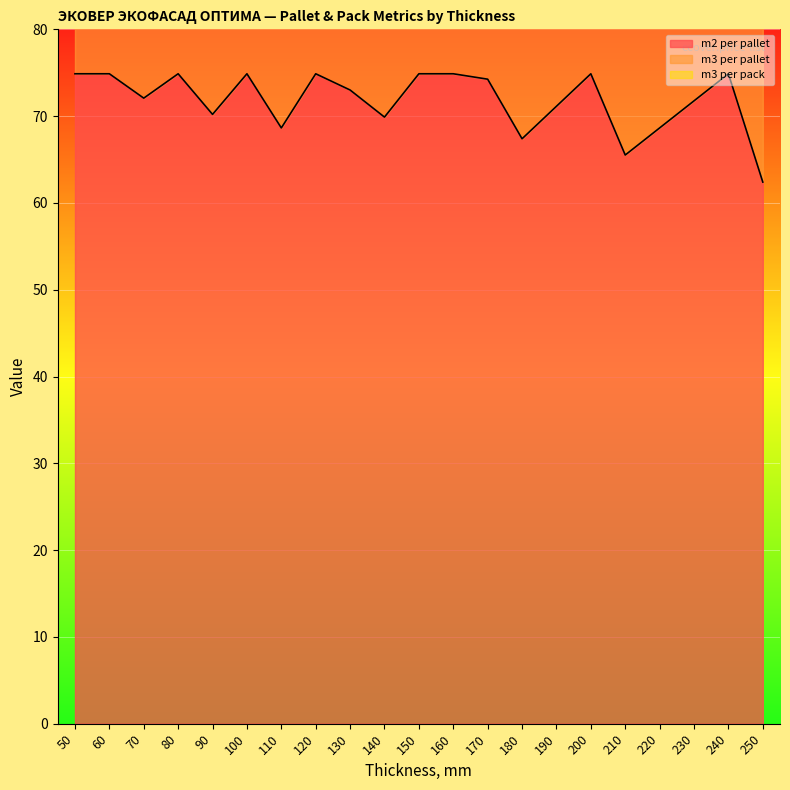

What is the smallest value displayed?

62.4